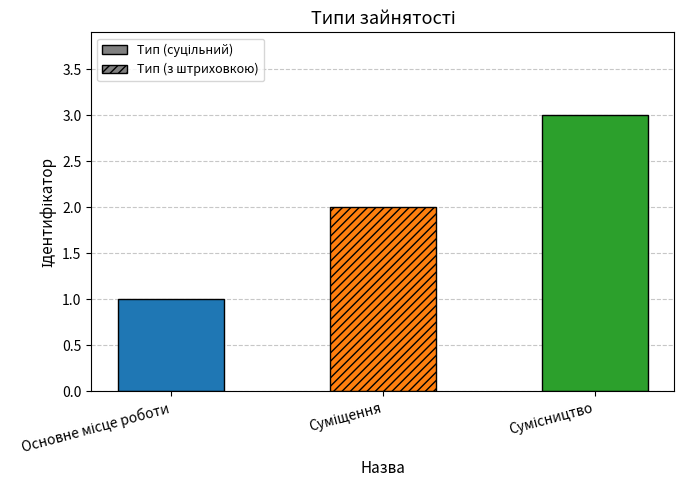

What is the difference between the maximum and second lowest values?

1